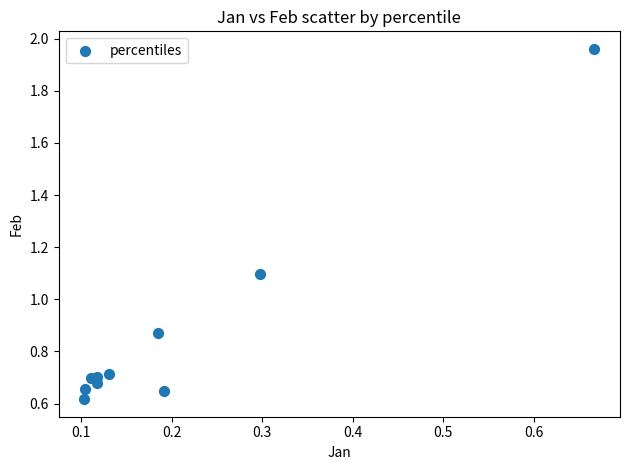

What Y value in the scatter plot is closest to 1?

1.1